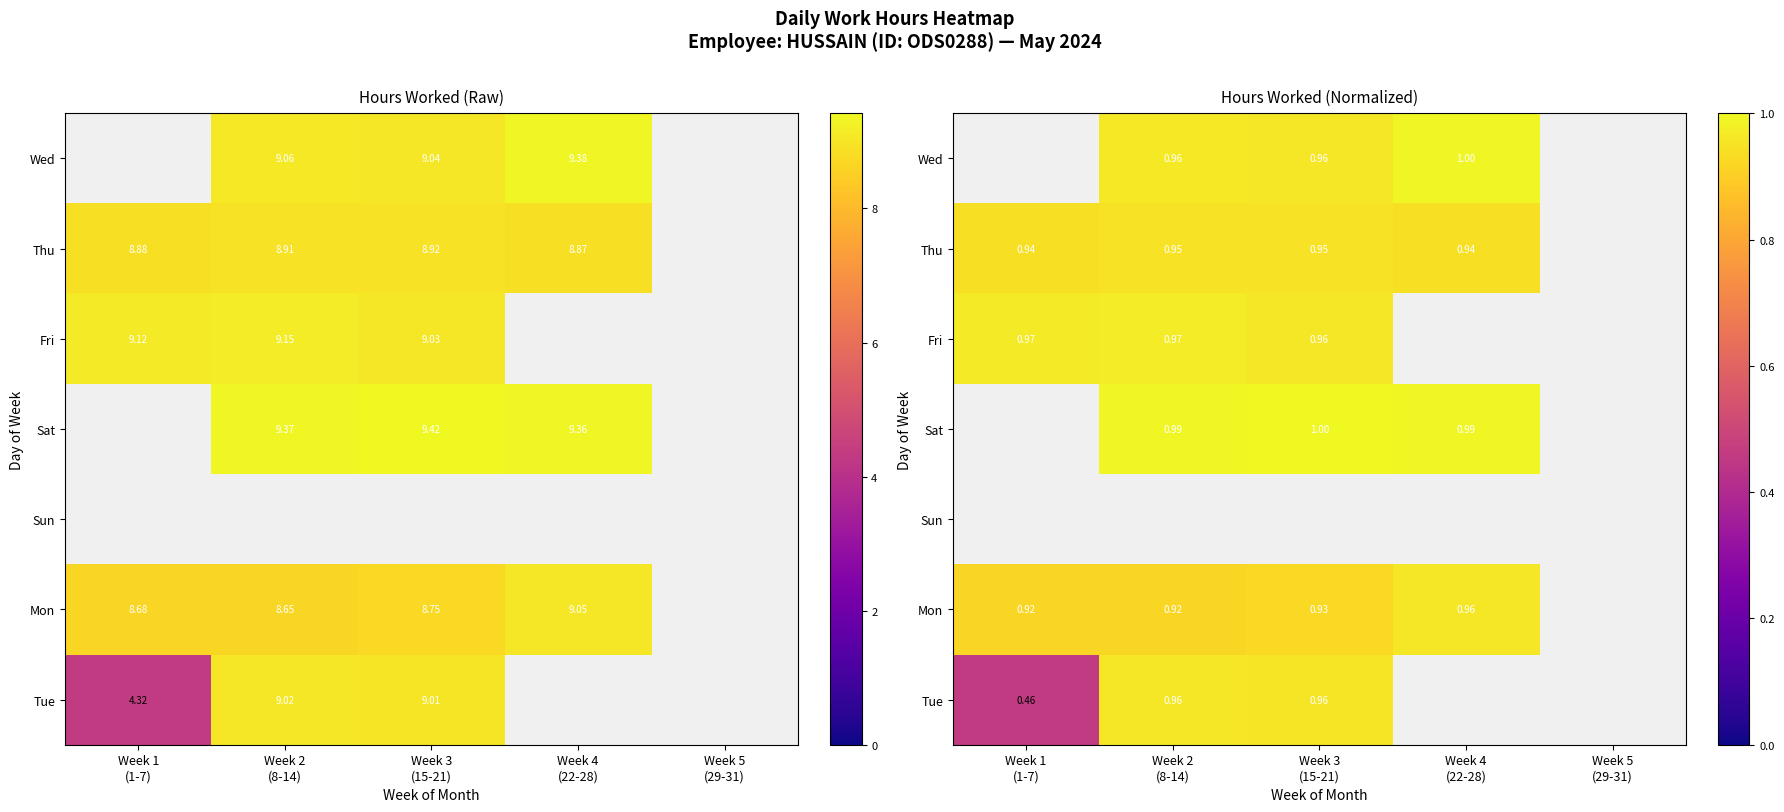

Is it true that Tue equals 1.0 at Week 2 (8-14)?

True